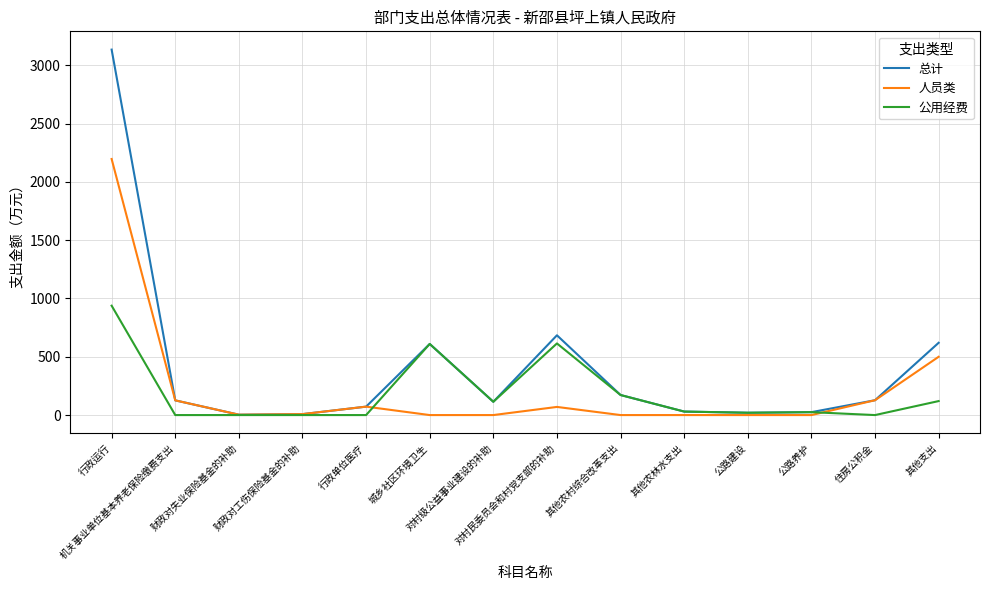

At which category is the sum across all series the highest?

行政运行